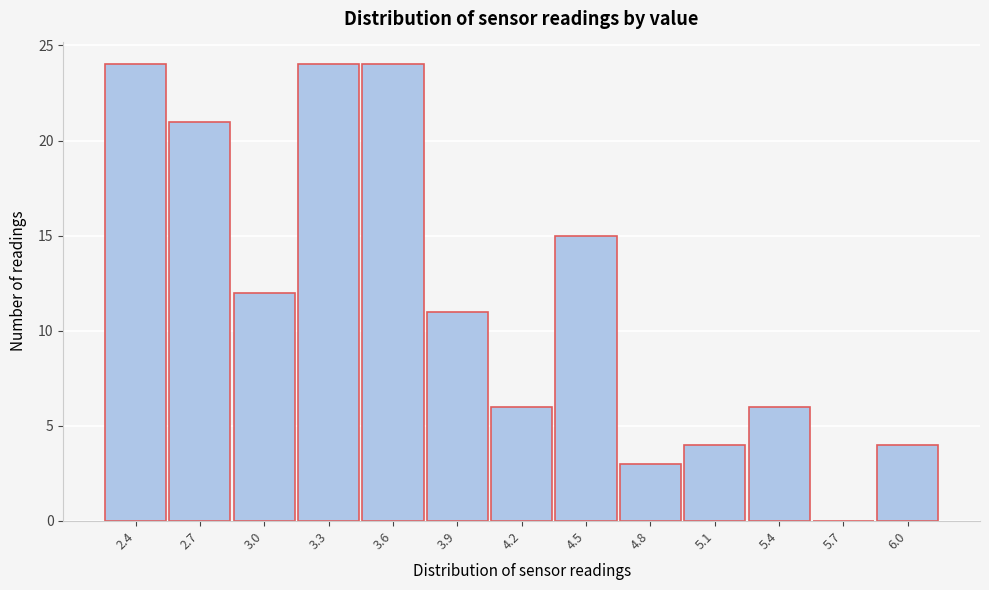

Reading left to right, transcribe all the data shown in this chart.

2.4=24	2.7=21	3.0=12	3.3=24	3.6=24	3.9=11	4.2=6	4.5=15	4.8=3	5.1=4	5.4=6	5.7=0	6.0=4